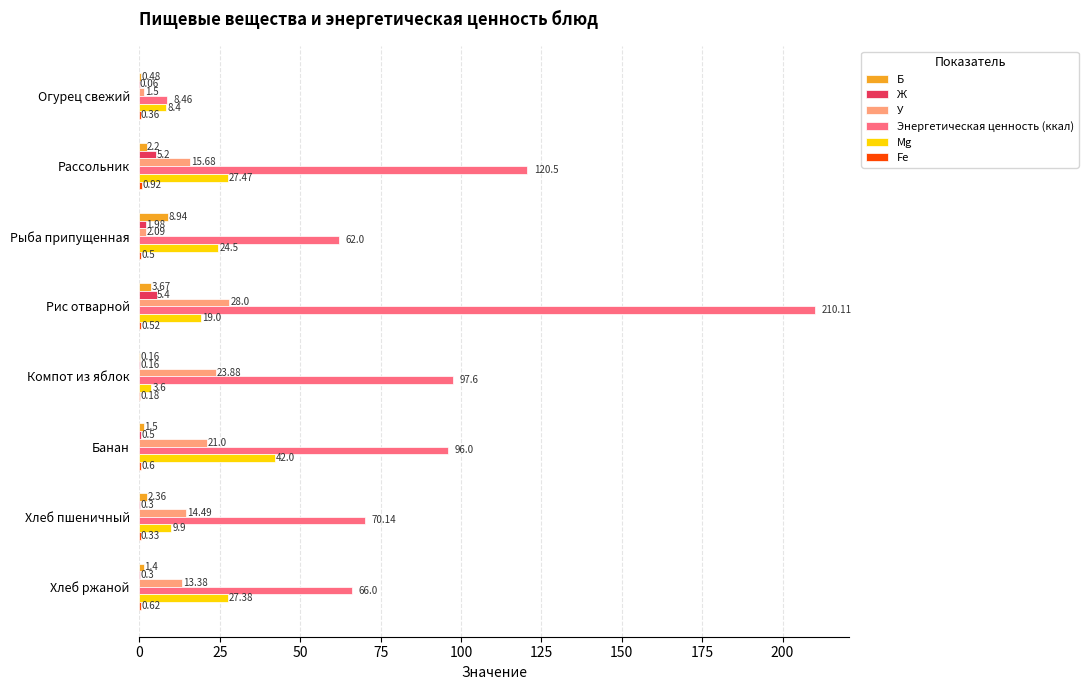

Which label corresponds to the largest value in the chart?

Рис отварной